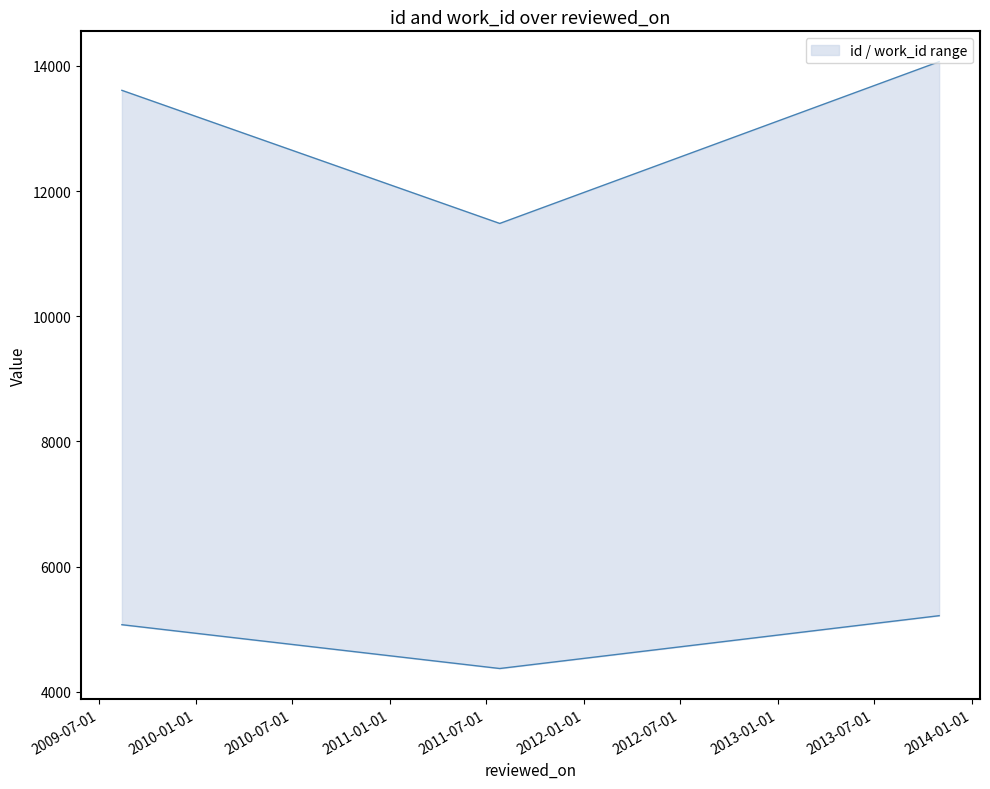

Which series has the largest range (max minus min)?

id